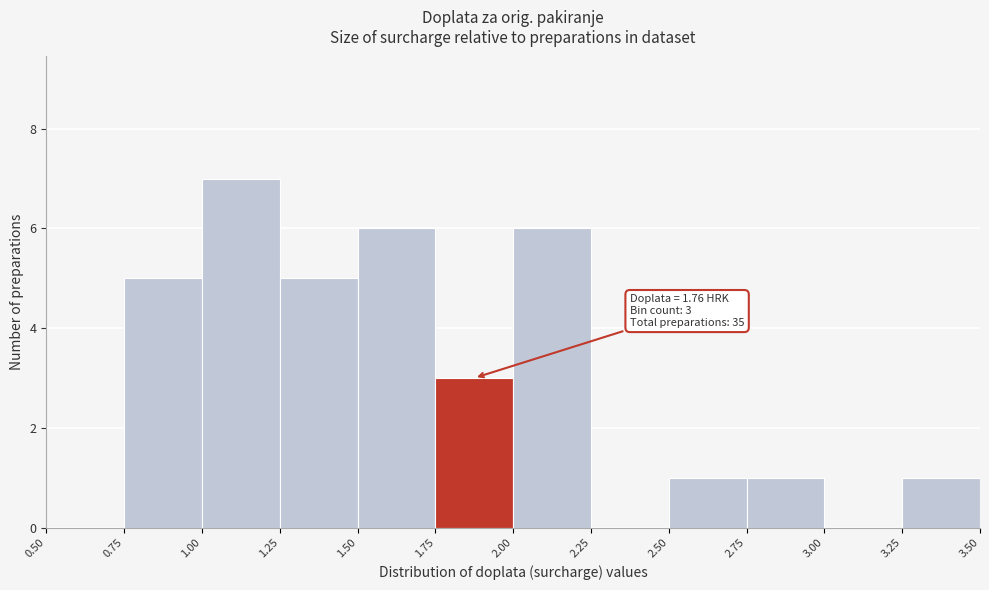

Over which range of the x-axis is the bar tallest?

1.00 to 1.25